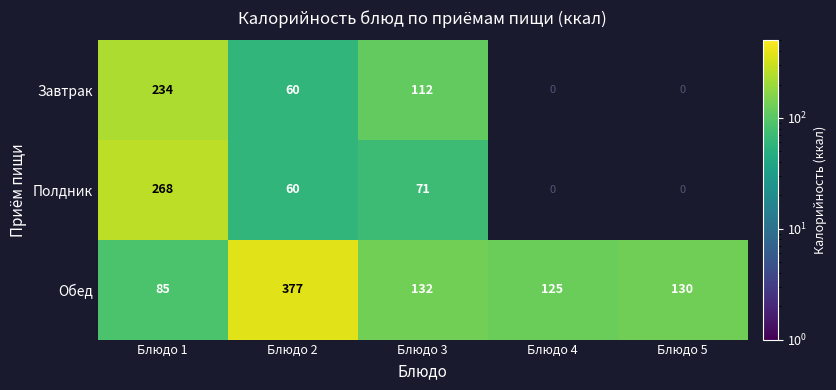

Rank the categories by Обед value from highest to lowest.

Блюдо 2, Блюдо 3, Блюдо 5, Блюдо 4, Блюдо 1